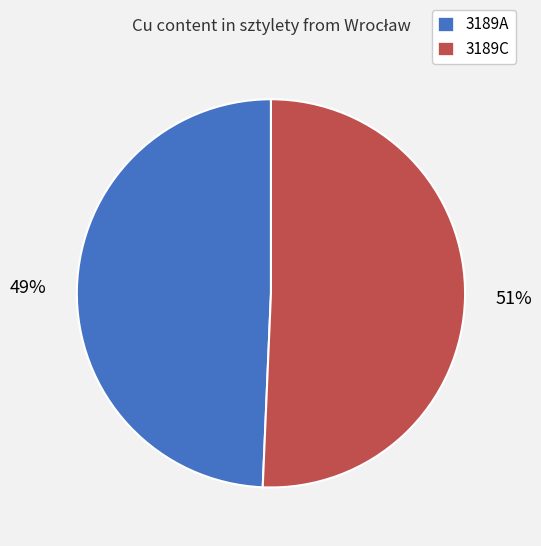

The 3189C slice represents 51% of the pie. True or false?

True